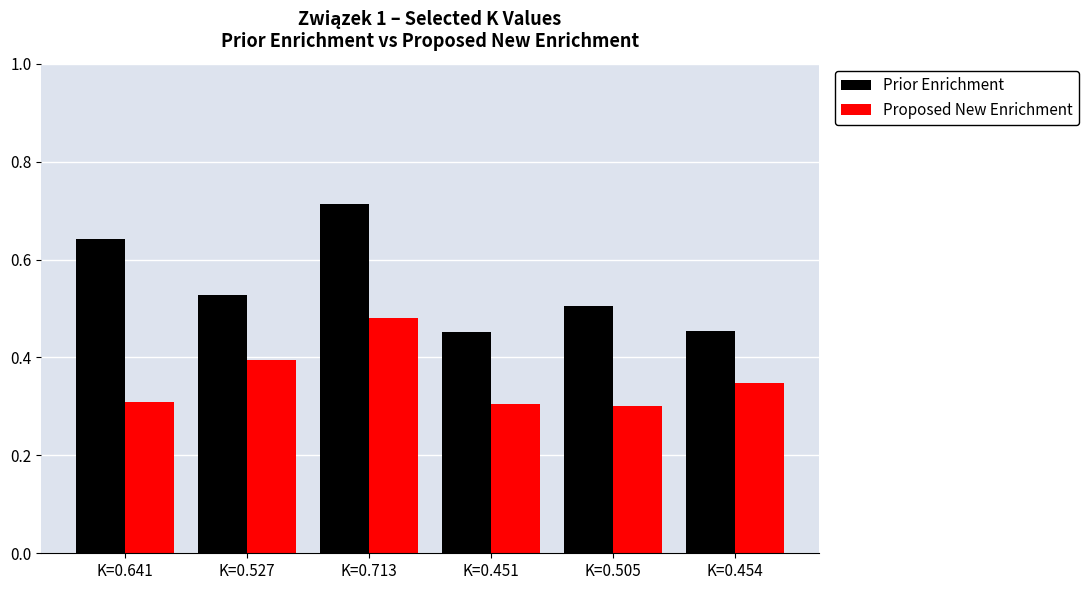

Which series changed the most between K=0.527 and K=0.454?

Prior Enrichment